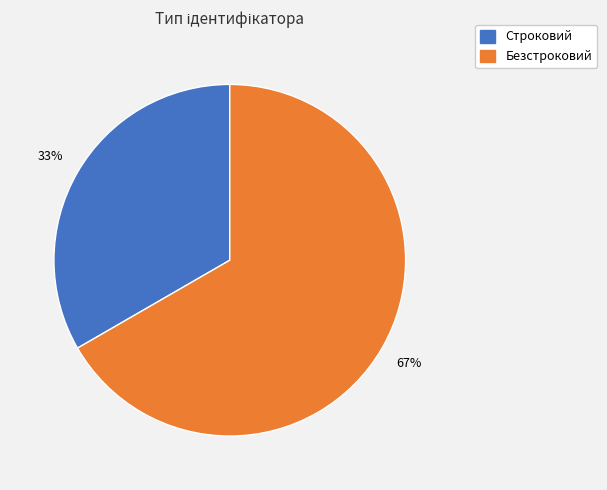

Between Безстроковий and Строковий, which is larger?

Безстроковий